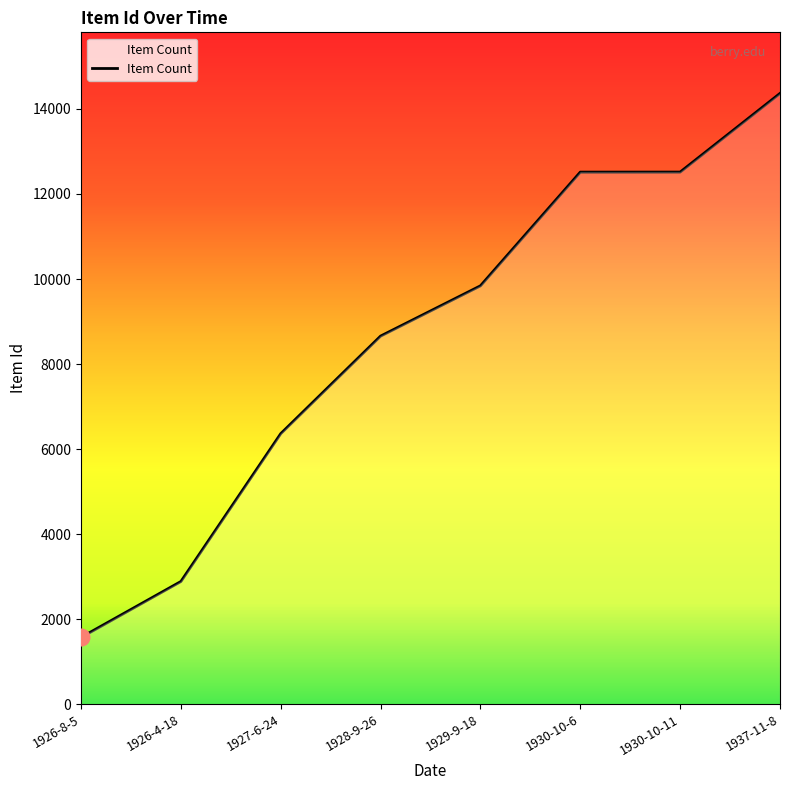

True or false: there are more than 1 points higher than both neighbors.

False